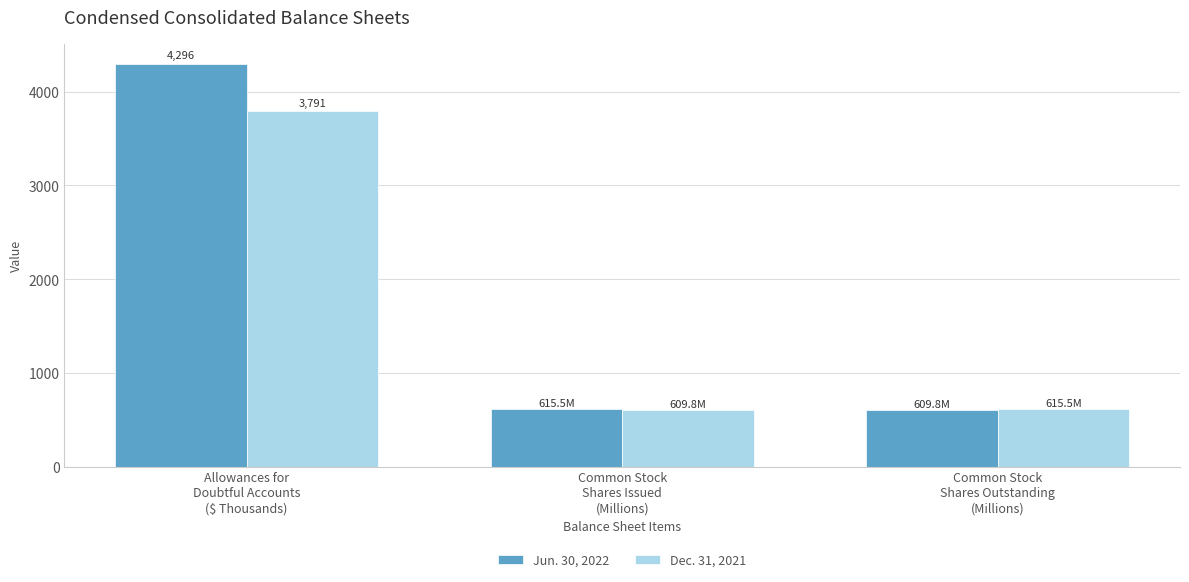

Which series has the widest spread of values?

Jun. 30, 2022